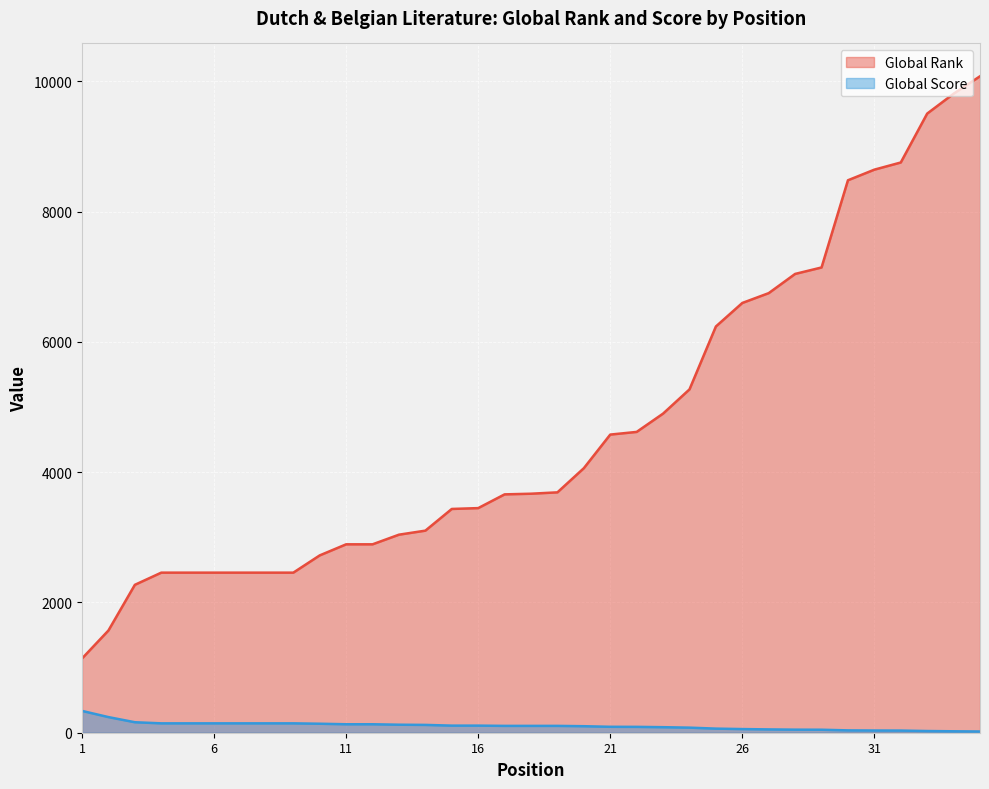

The value of Global Rank at 30 is 8483. True or false?

True